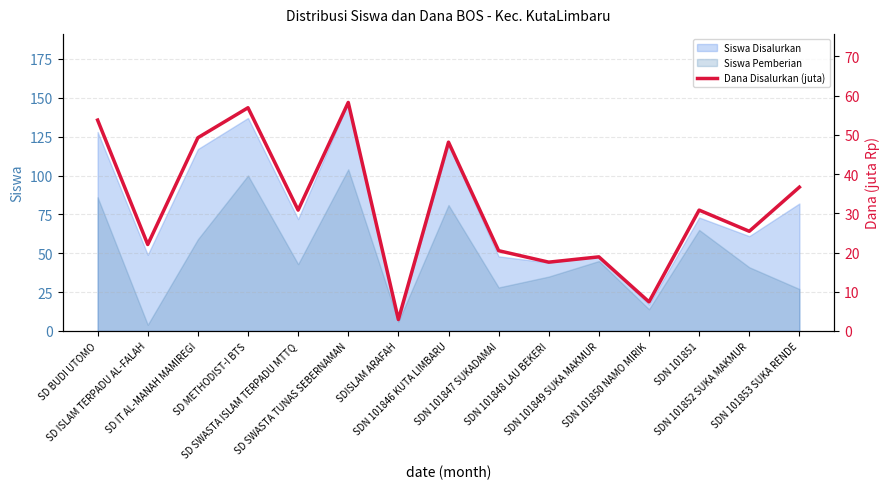

How many points are higher than both their immediate neighbors (excluding endpoints)?

5